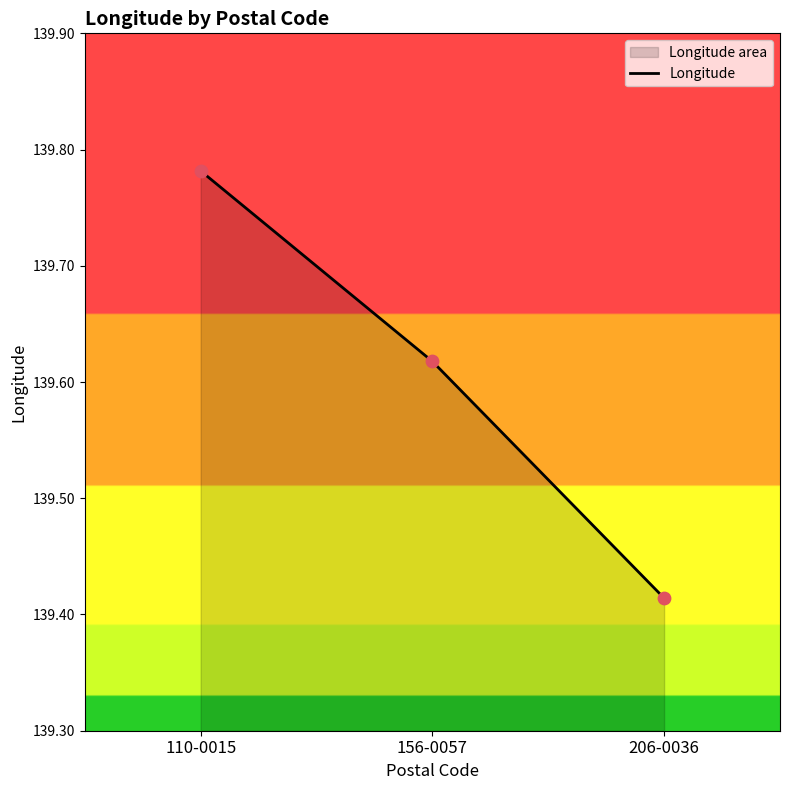

What is the change in value from 110-0015 to 156-0057?

-0.2